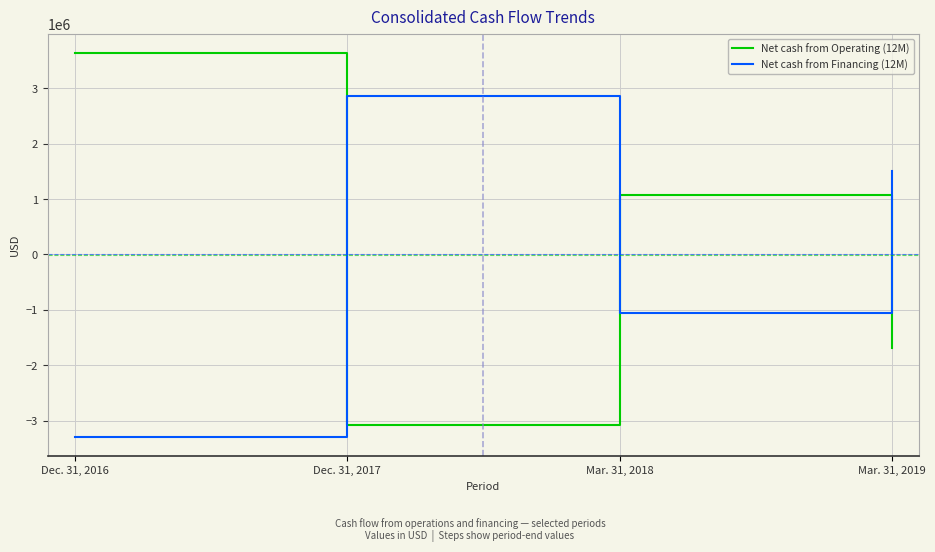

How many Net cash from Operating (12M) values are between -1688467 and 3641738?

3